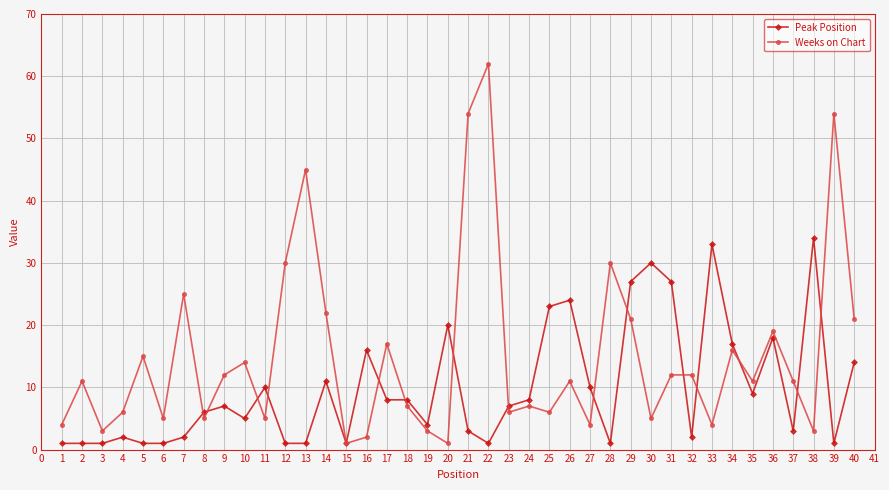

How many lines are shown in the chart?

2